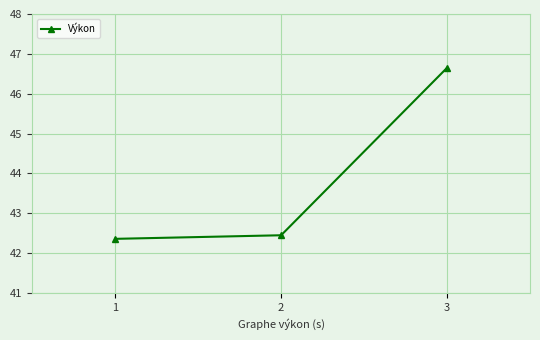

What is the difference between the maximum and minimum values?

4.3